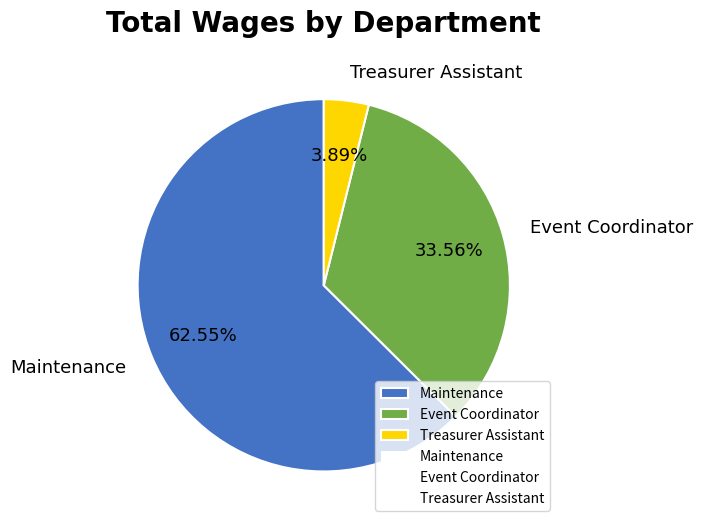

To the nearest percent, what is the average slice percentage?

33%